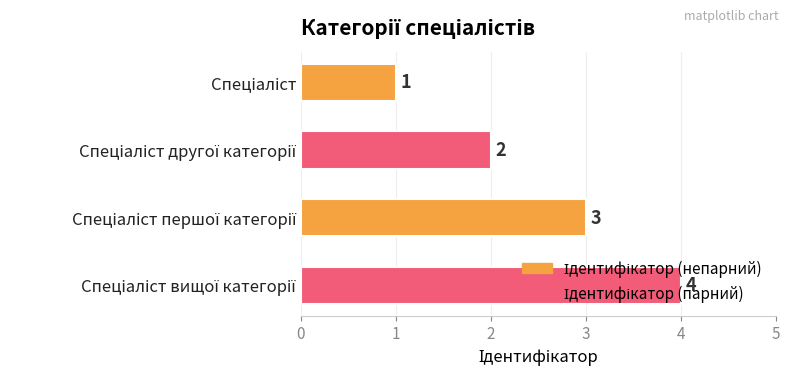

How many distinct data groups are displayed?

1